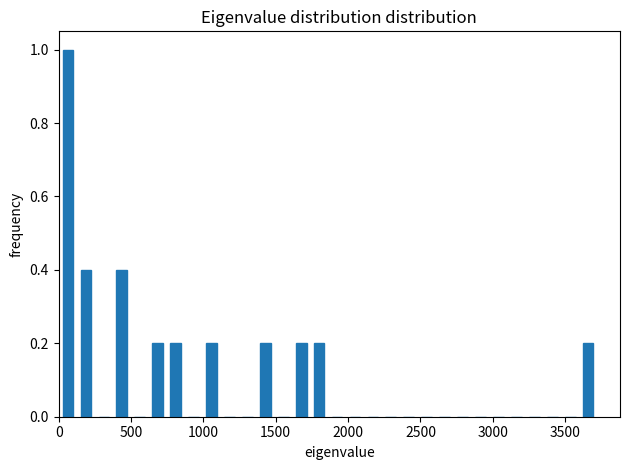

Around what value on the x-axis is the tallest bar? Give the approximate position of its centre, as read against the axis.

50